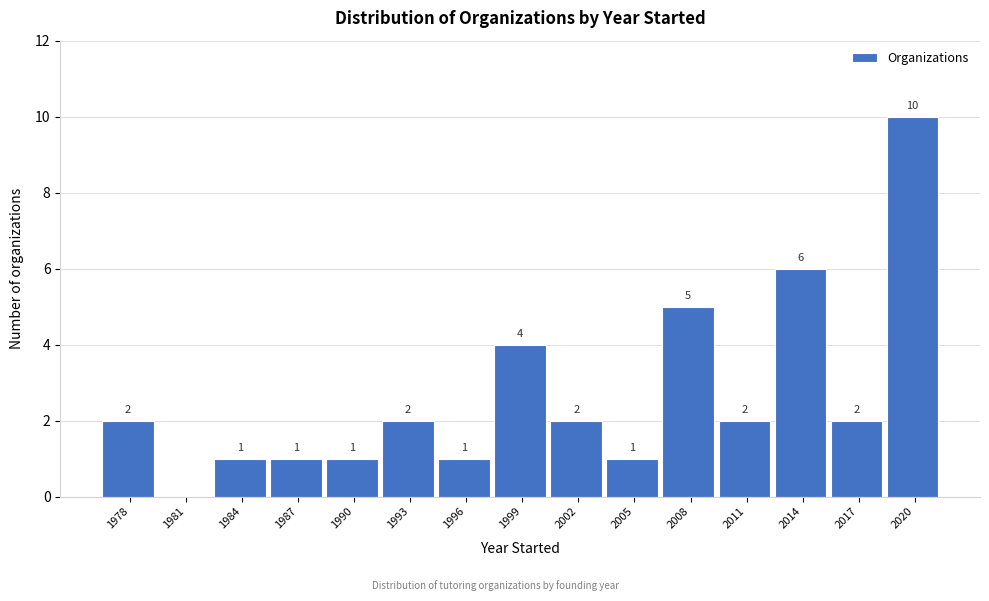

Reading left to right, list all the values displayed in this chart.

1978=2	1981=0	1984=1	1987=1	1990=1	1993=2	1996=1	1999=4	2002=2	2005=1	2008=5	2011=2	2014=6	2017=2	2020=10